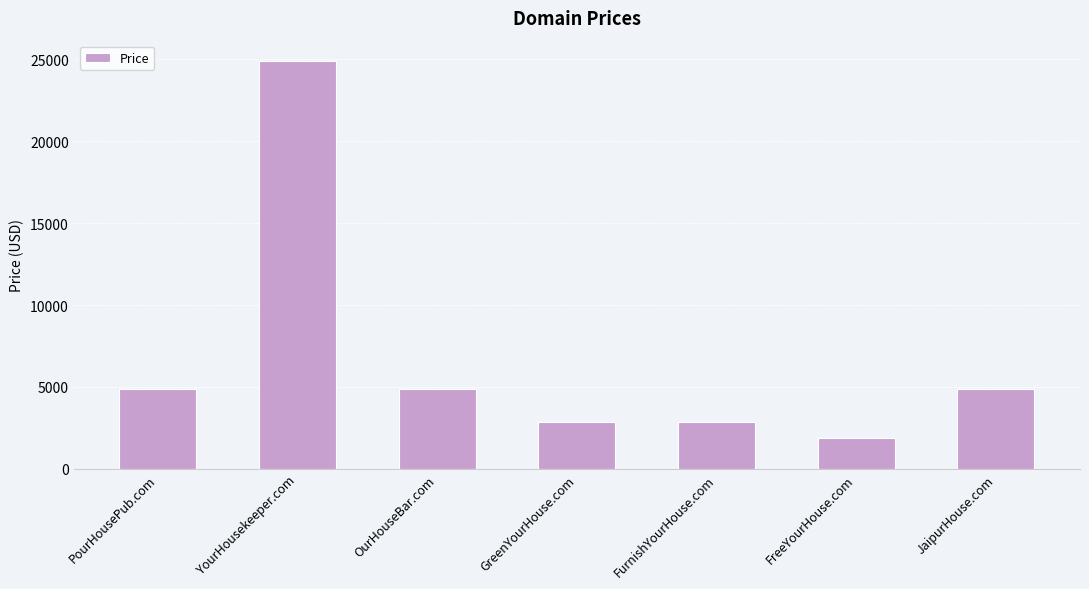

What is the label of the 2nd bar from the left?

YourHousekeeper.com